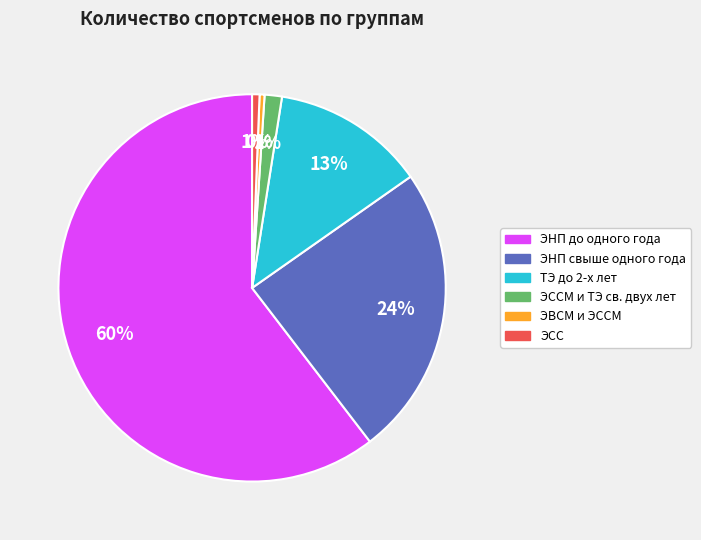

To the nearest percent, what is the average slice percentage?

17%